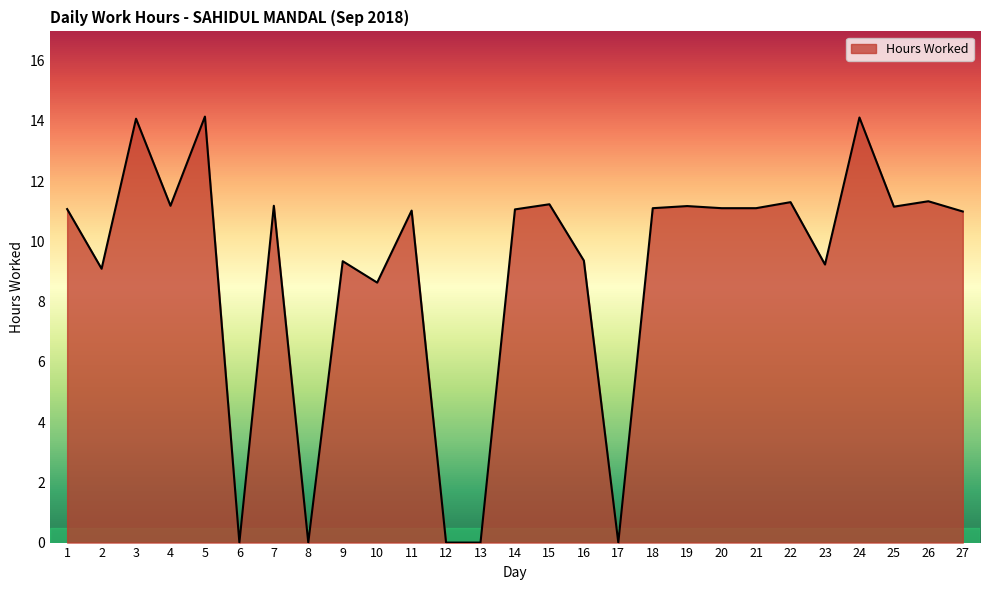

What is the difference between the second highest and minimum values?

14.1